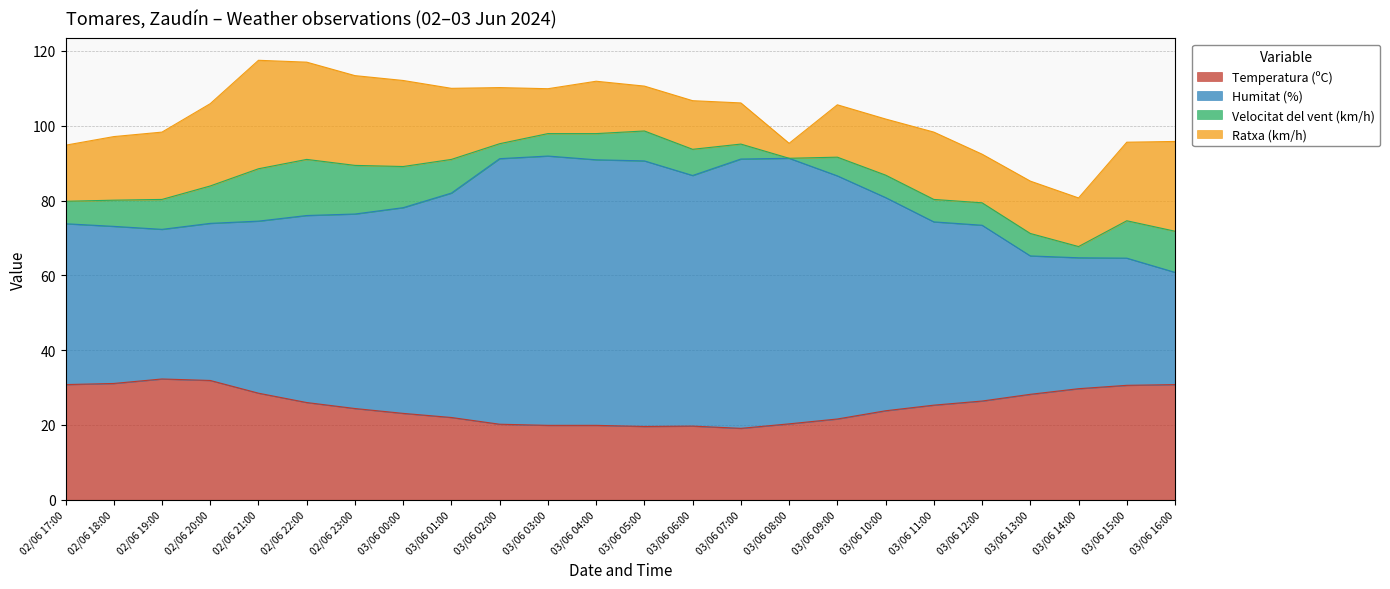

What is the average value of the Temperatura (ºC) series?

25.2